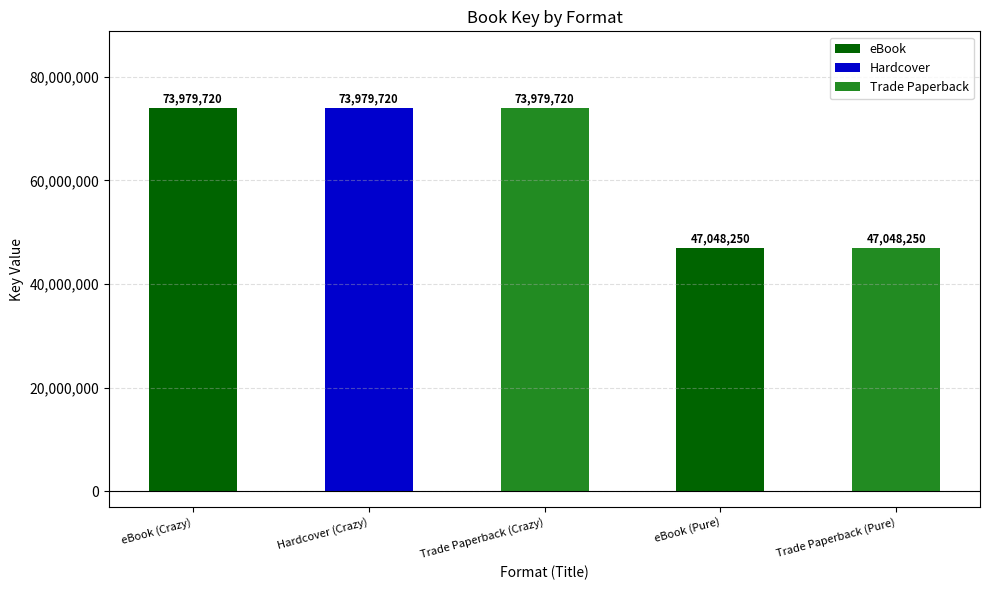

Are the bars horizontal?

No